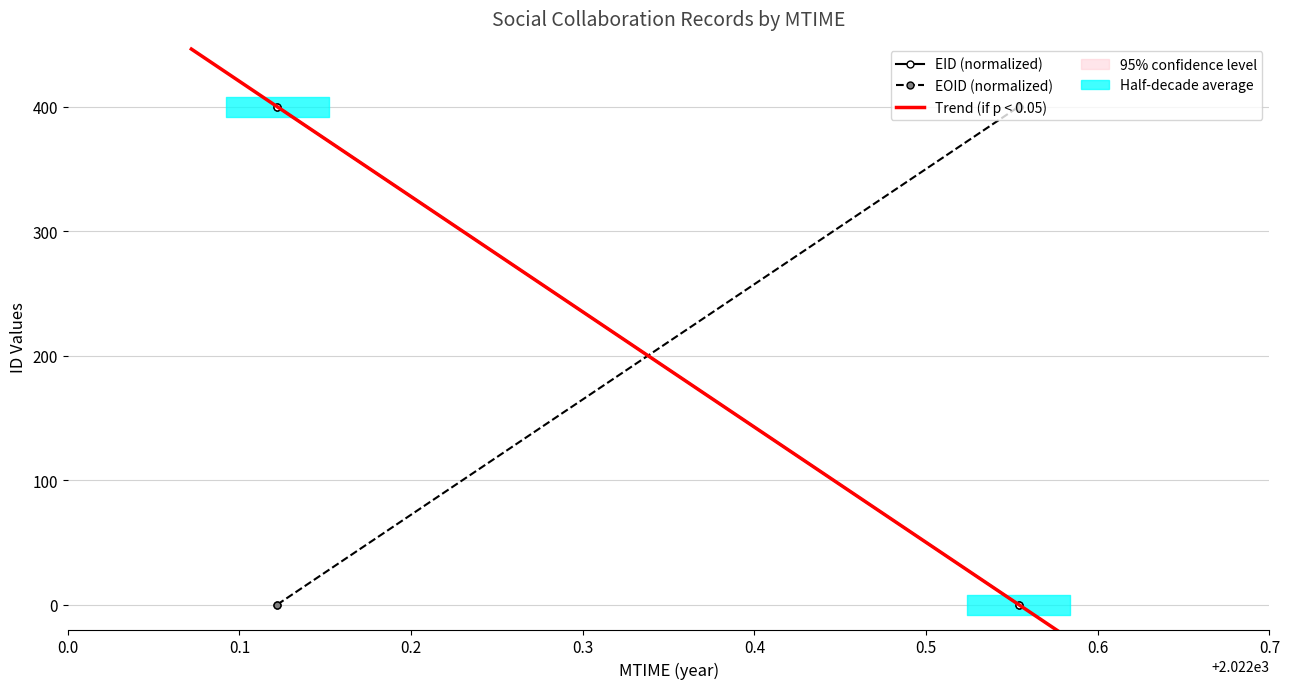

Which series has the widest spread of values?

EID